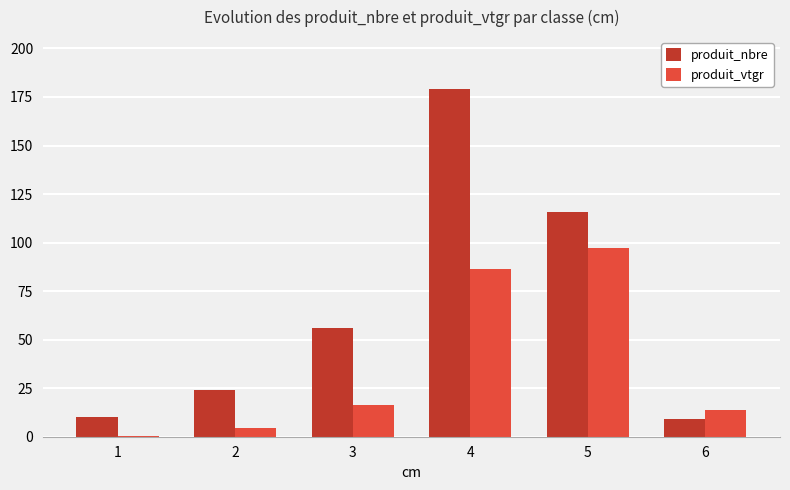

True or false: produit_vtgr has a value of 21.8 at 4.

False